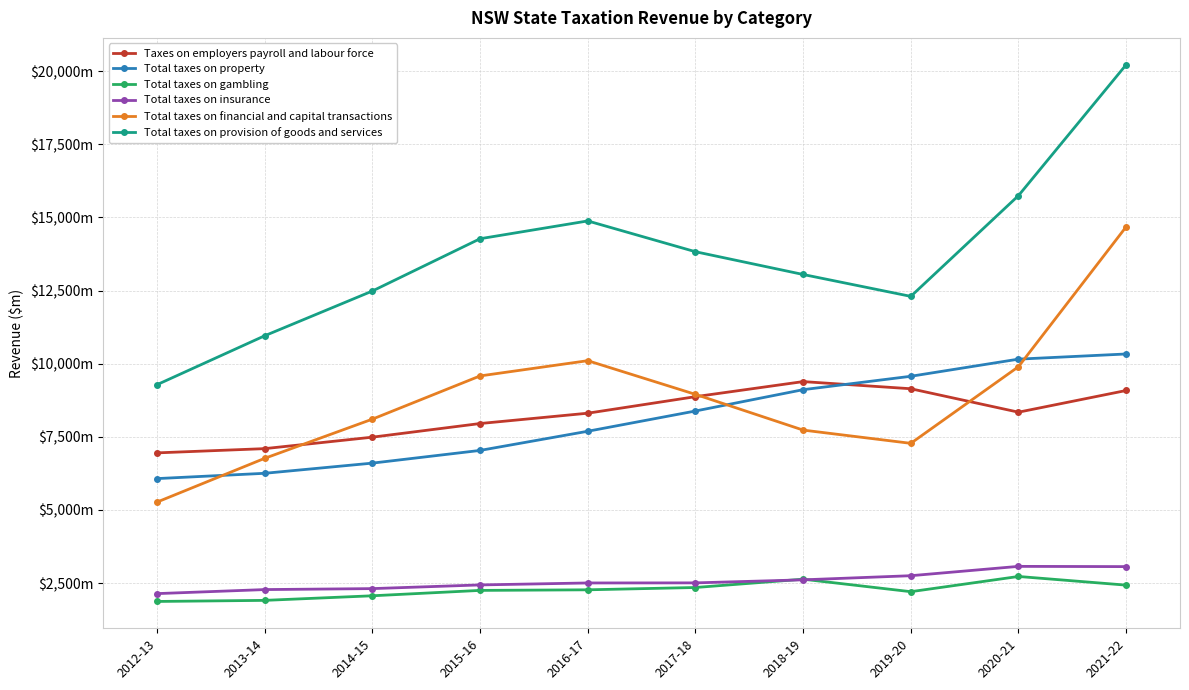

At which category does Taxes on employers payroll and labour force reach its first local peak?

2018-19